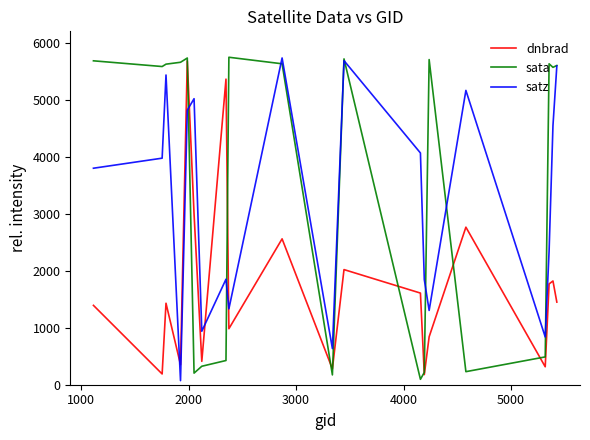

Which series has the largest total across all categories?

sata